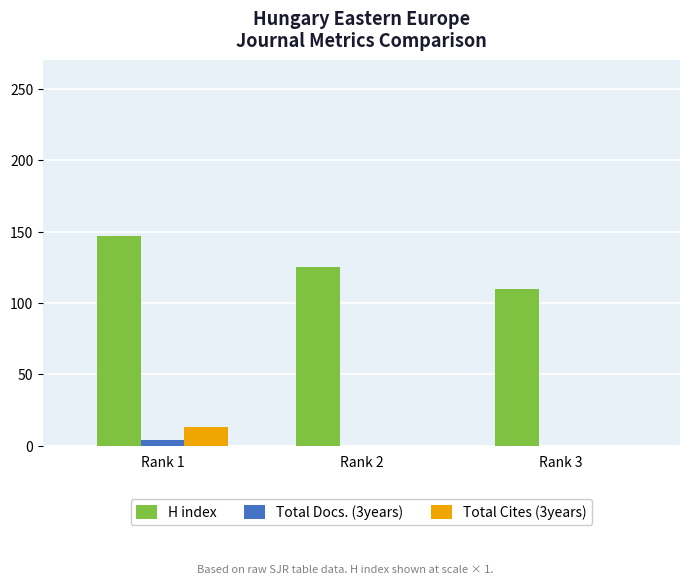

Which series has the largest total across all categories?

H index